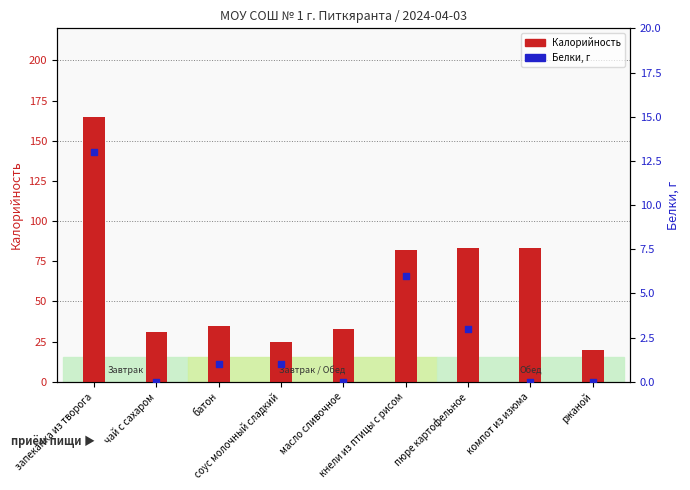

Which series reaches the maximum Y coordinate?

Калорийность